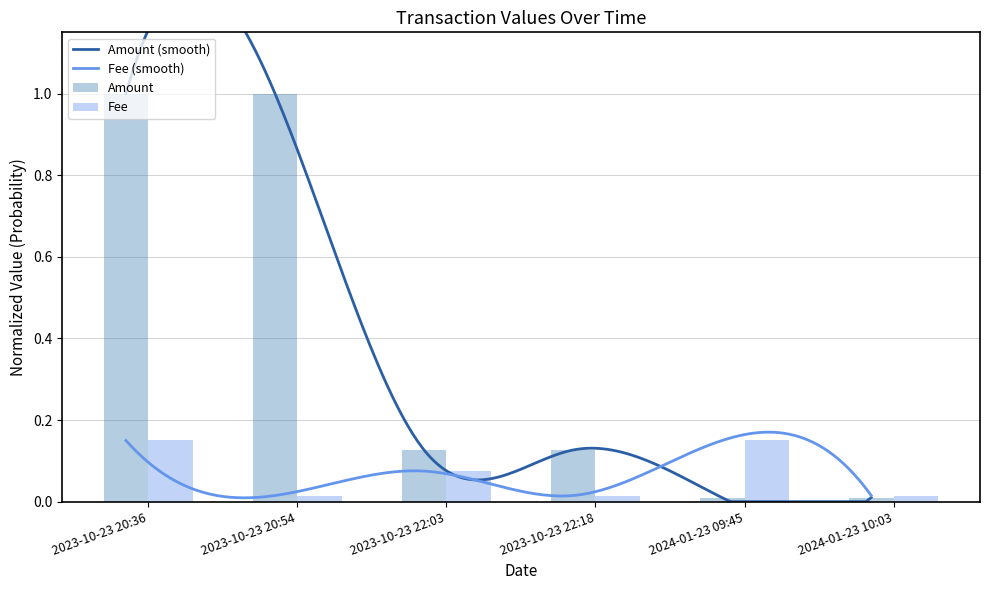

At 2024-01-23 10:03, list the series in order from largest to smallest.

Fee, Amount